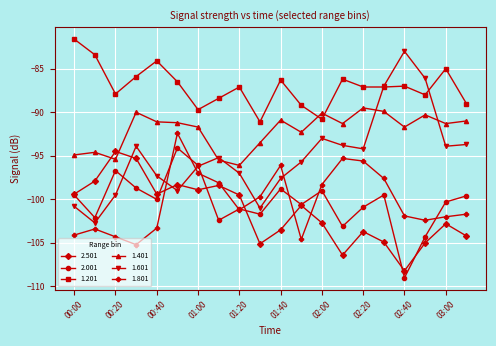

True or false: 1.401 has more than 2 points higher than both neighbors.

True